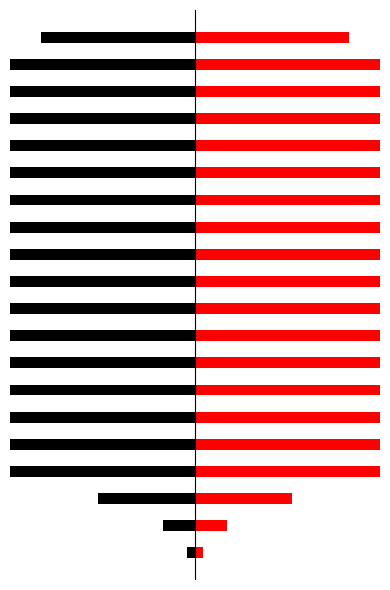

What is the smallest value displayed?

-104.2